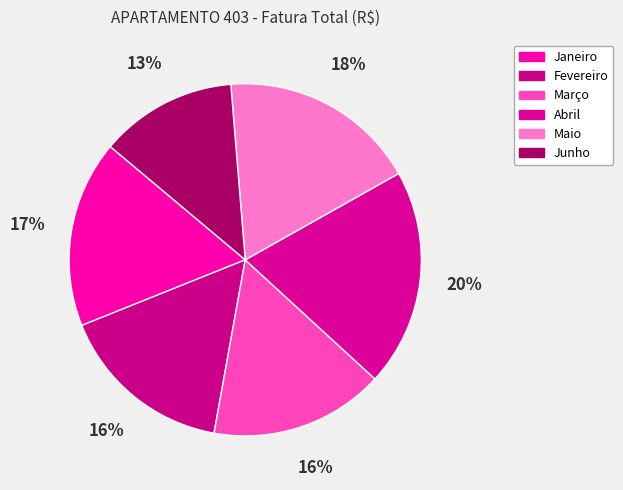

How many slices are in this pie chart?

6